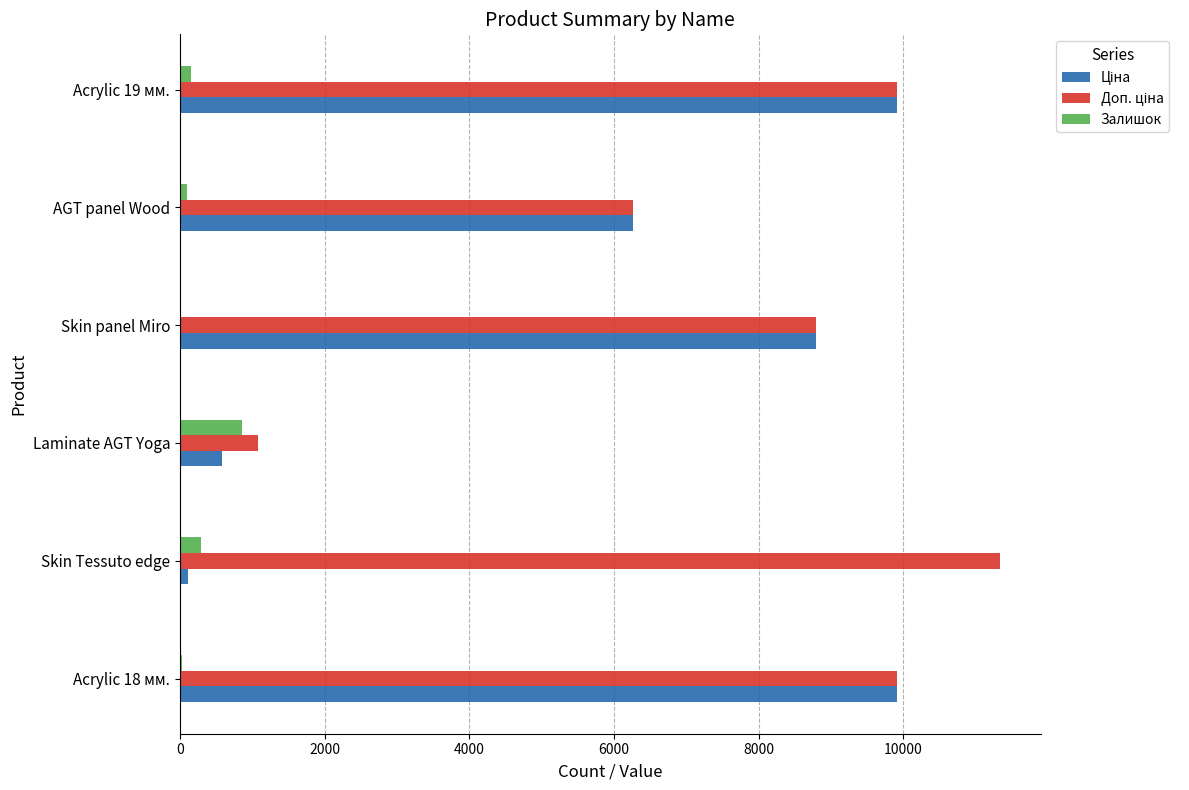

What is the highest value of the Залишок series?

862.0